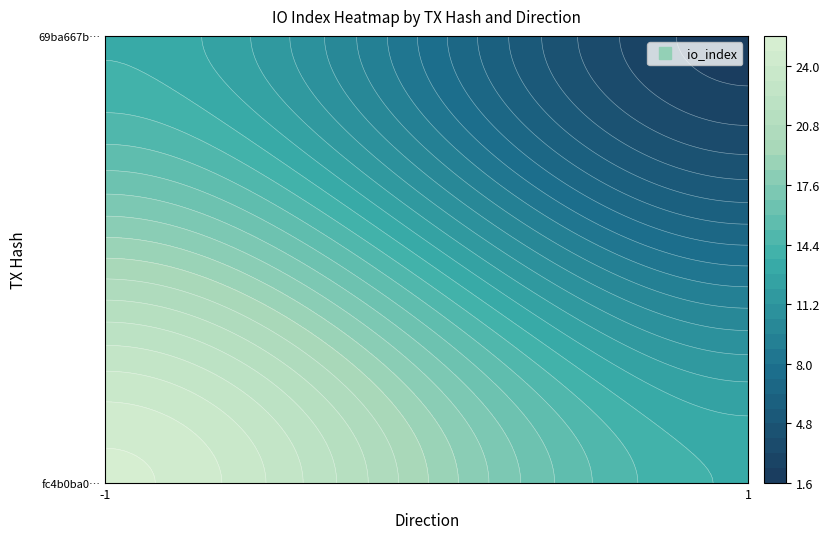

Which series changed the most between direction and io_index?

fc4b0ba04b79ab1f2ca025a97b82d114afffdc6